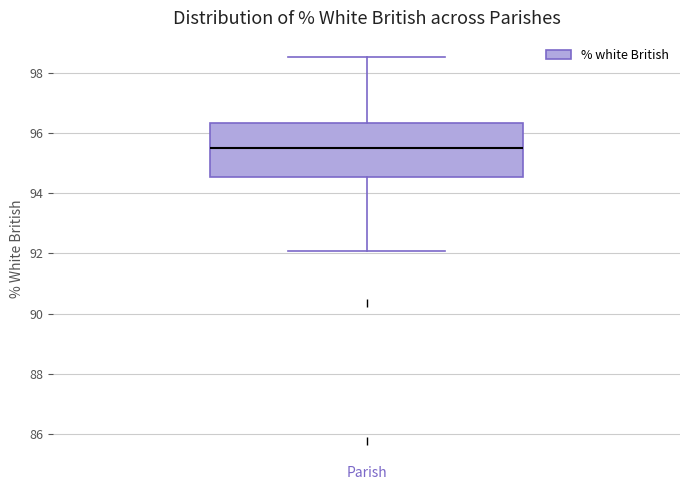

Read this box plot against the y-axis: the position of the median line, the range covered by the box, and the ends of both whiskers. The values are not printed on the chart, so give them approximately, as read against the axis.

median 95.6, box 94.6 to 96.4, whiskers 92.0 to 98.6